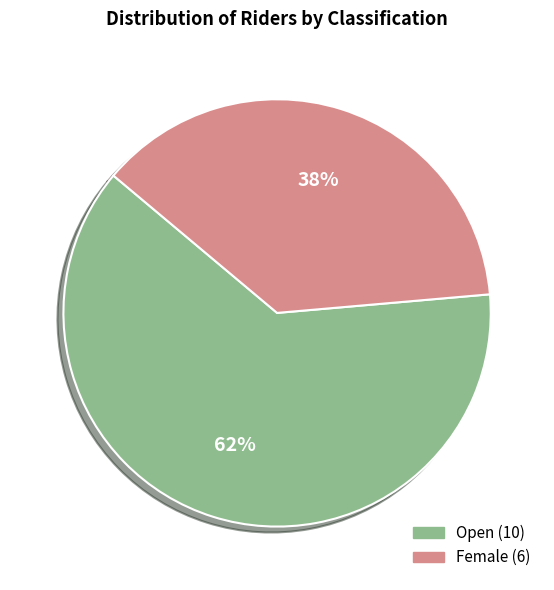

Which category has the smallest portion of the pie?

Female